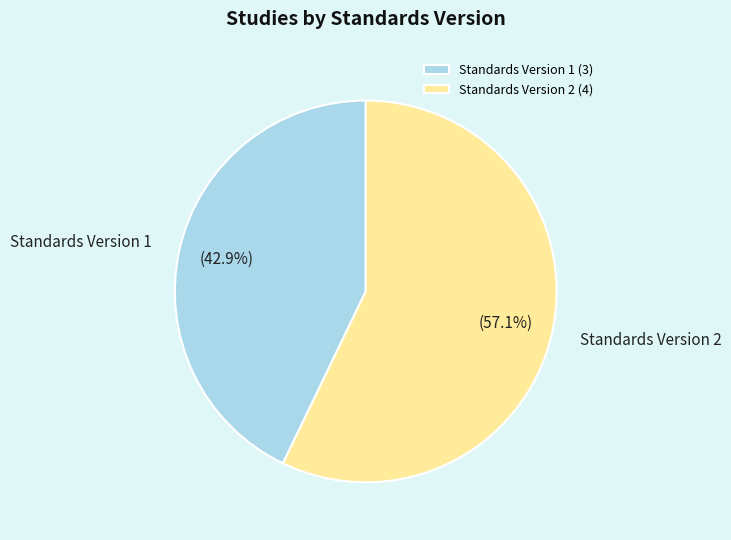

Which has a higher value, Standards Version 1 or Standards Version 2?

Standards Version 2